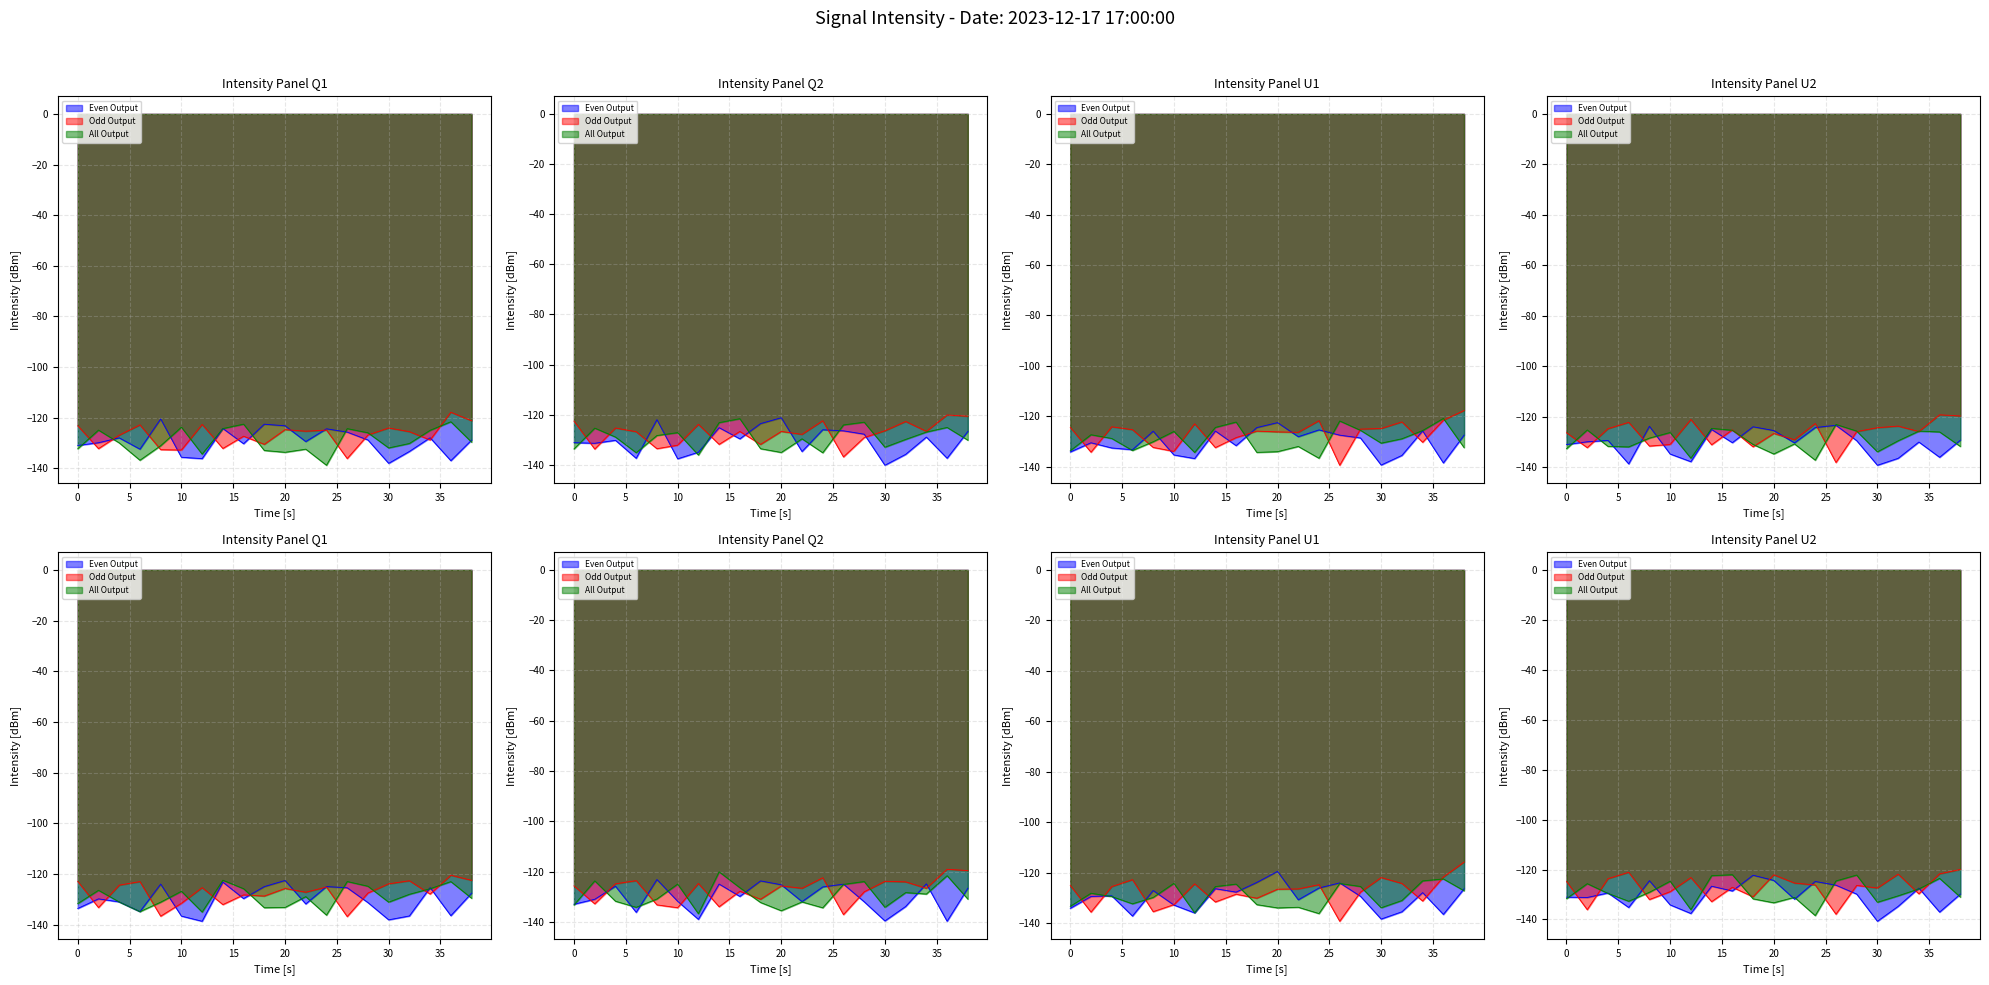

List the series in order of their peak value, highest first.

Odd Output, All Output, Even Output